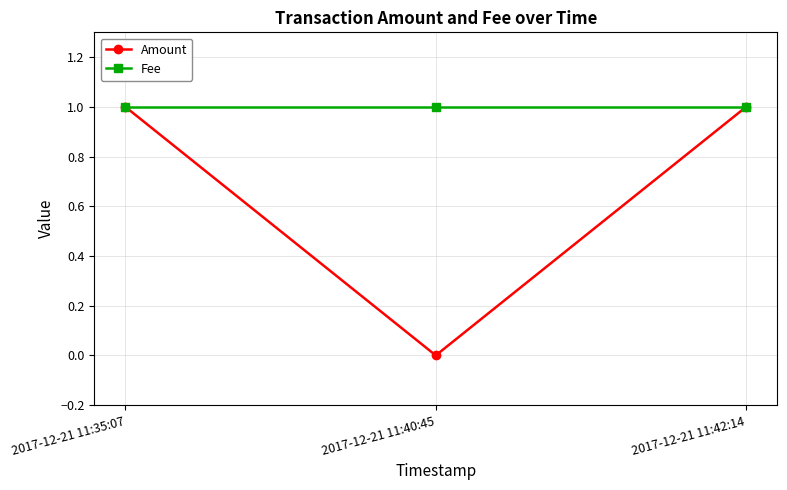

Which series has the largest total across all categories?

Fee